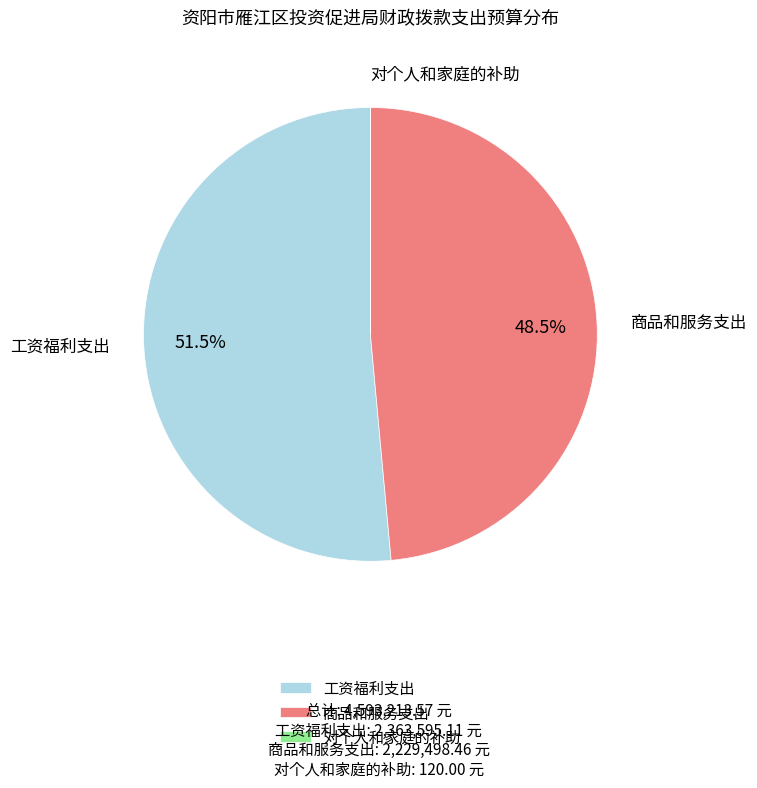

Which category has the biggest portion of the pie?

工资福利支出